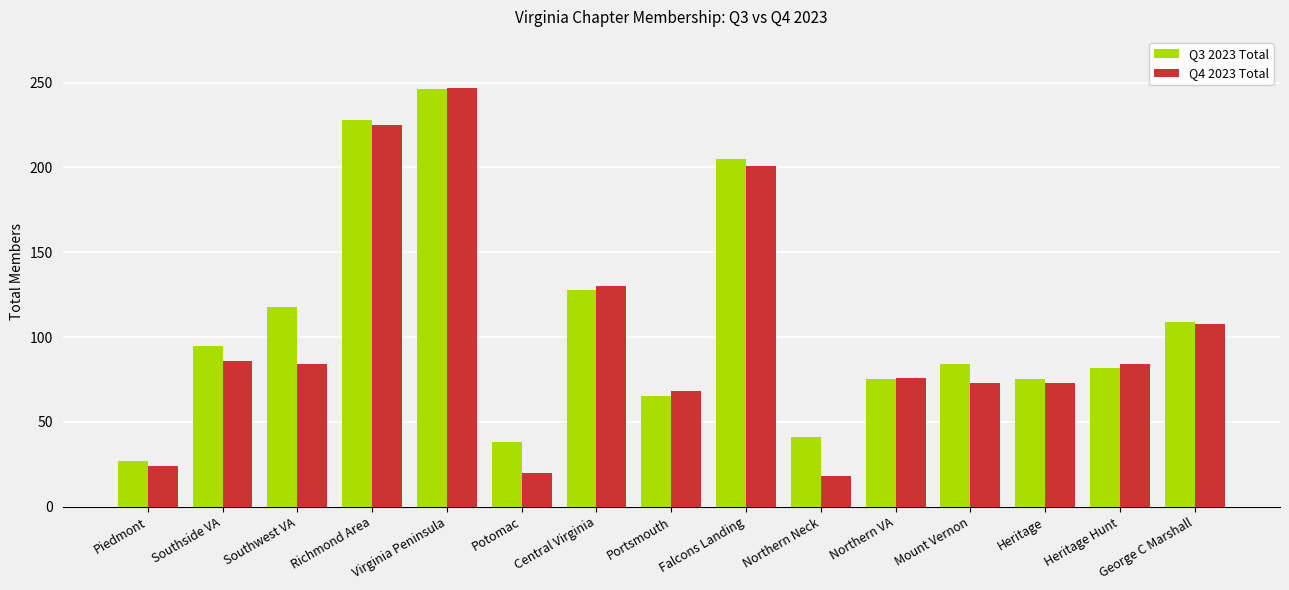

Which series has the largest range (max minus min)?

Q4 2023 Total